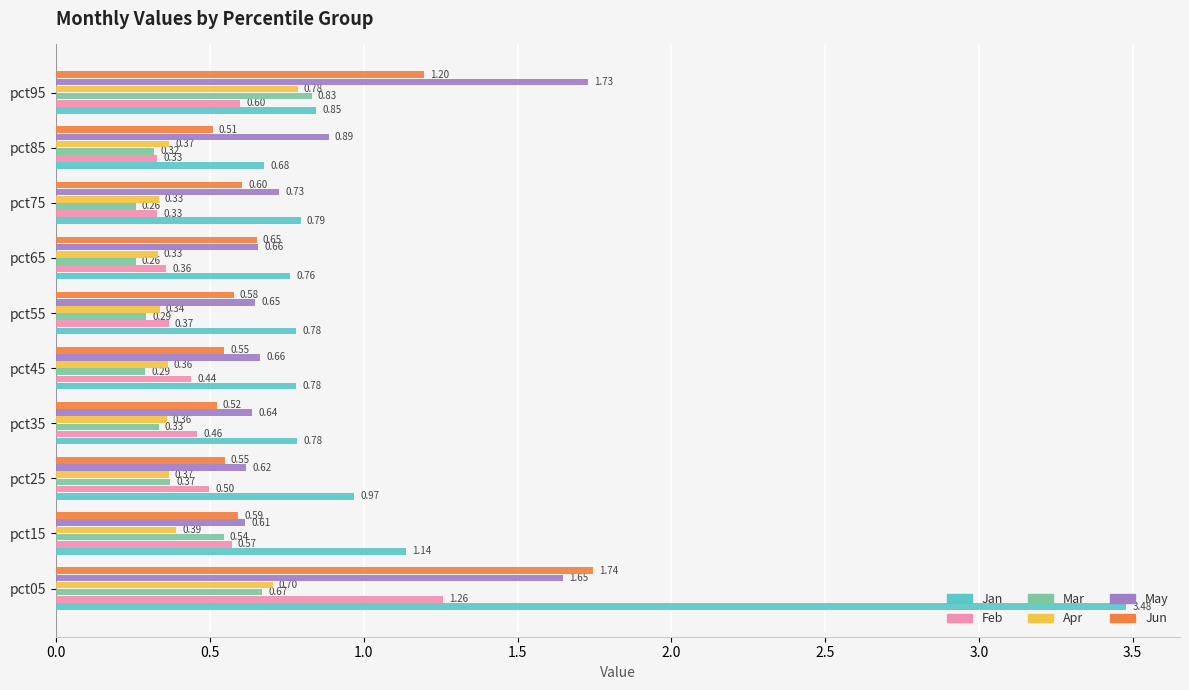

Which series changed the most between pct25 and pct35?

Jan